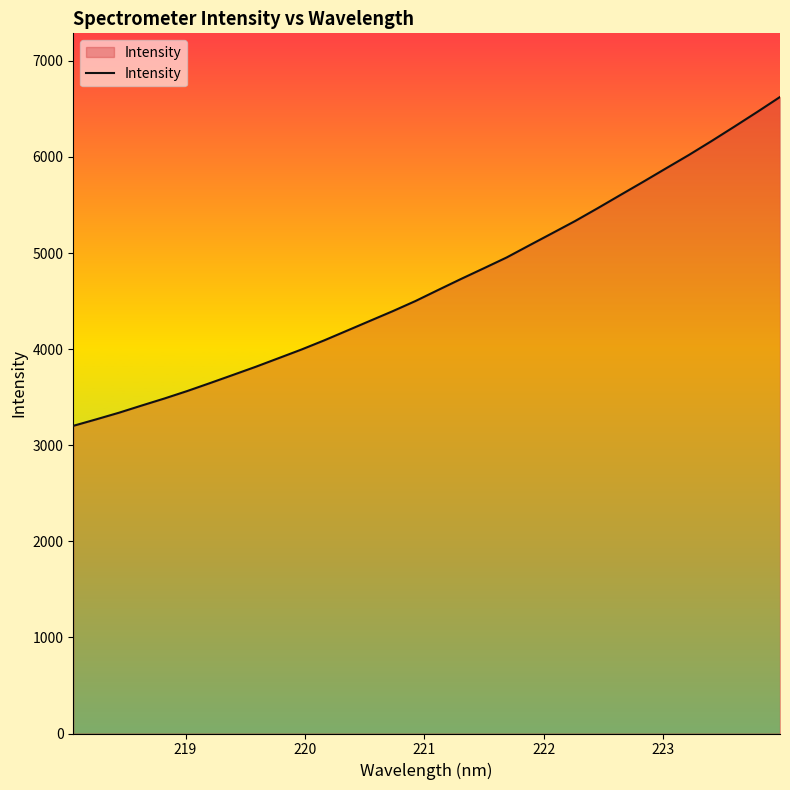

What is the greatest value displayed?

6624.3